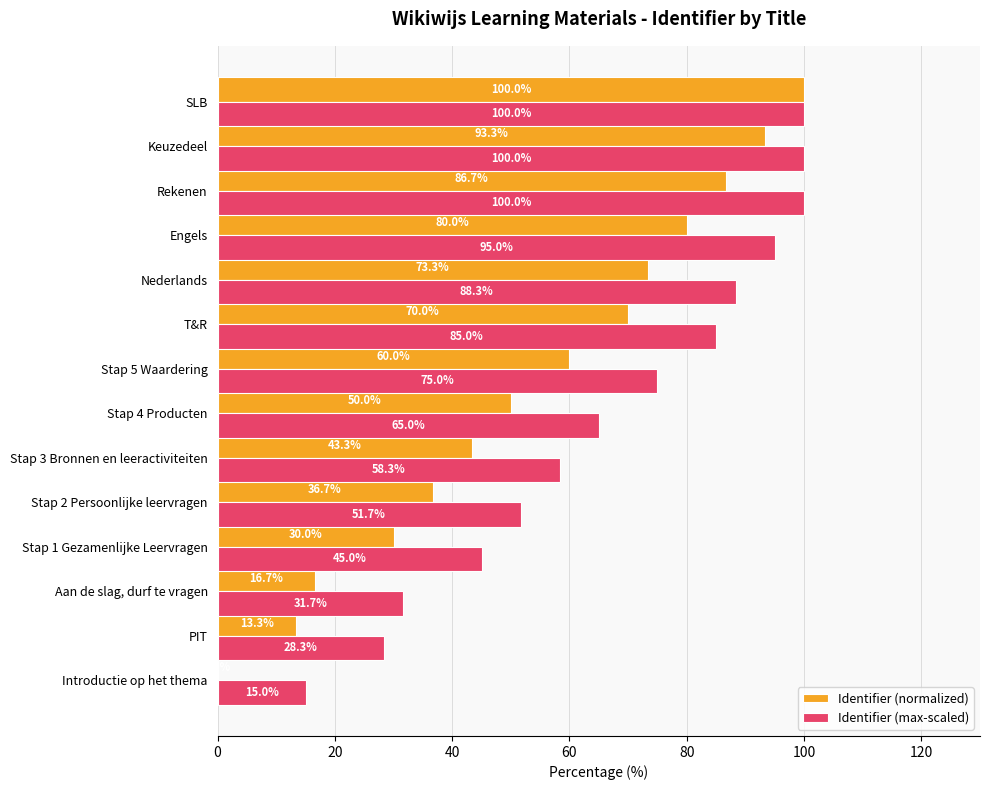

True or false: Identifier (normalized) has a value of 174.5 at SLB.

False